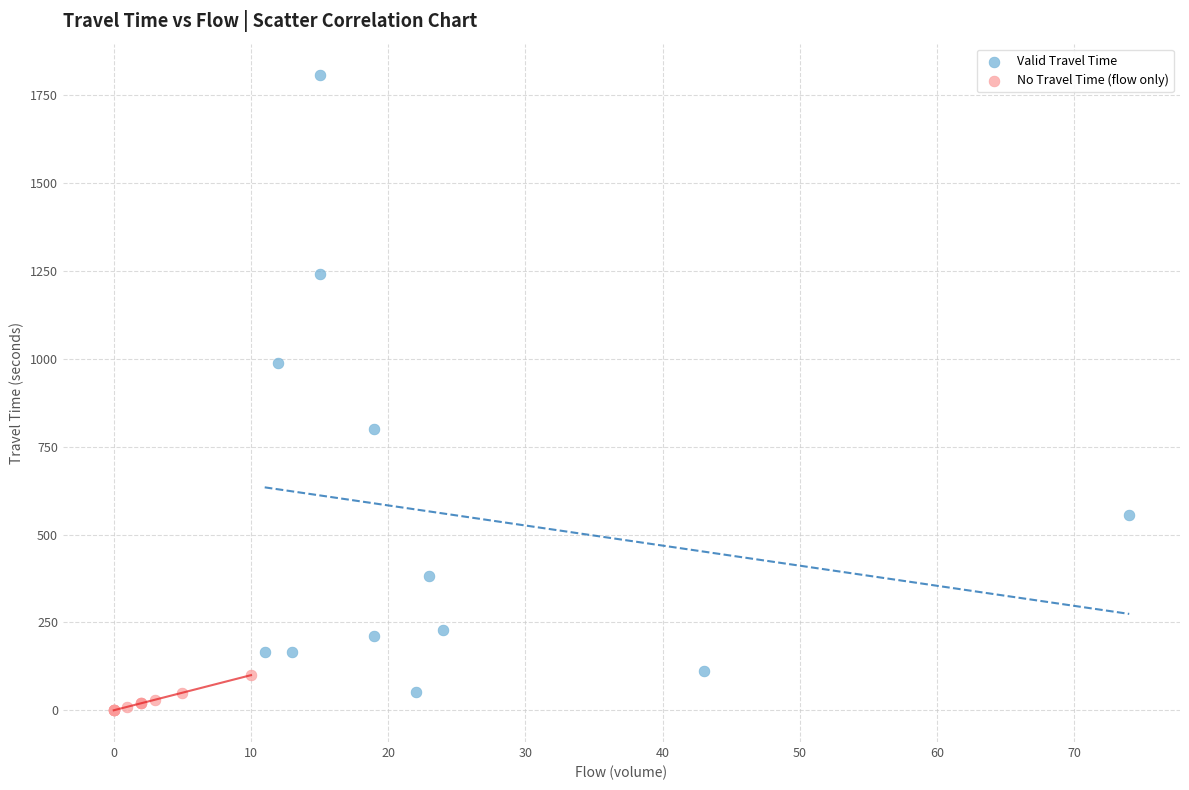

Which series has the widest spread of Y values?

Valid Travel Time